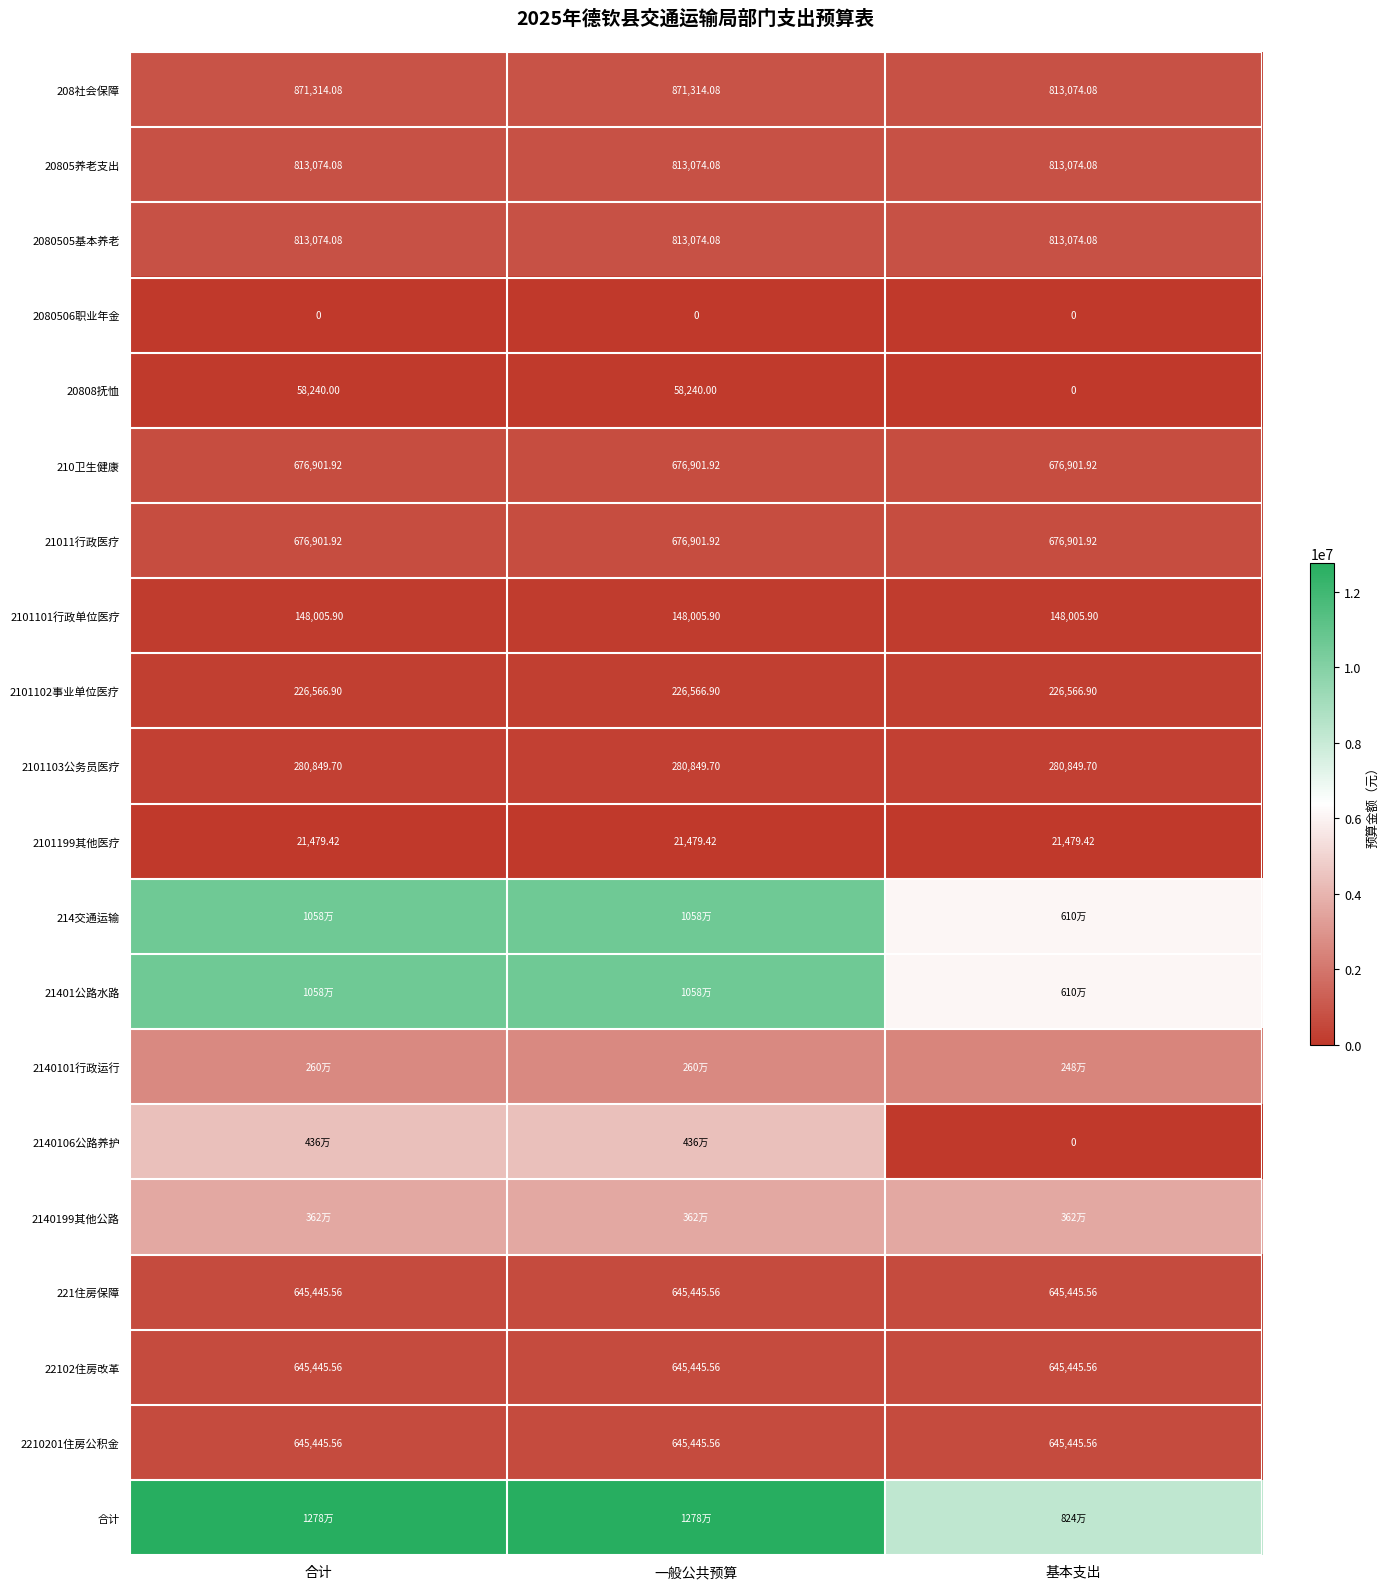

The 2210201住房公积金 series shows 314216.2 at 一般公共预算. True or false?

False